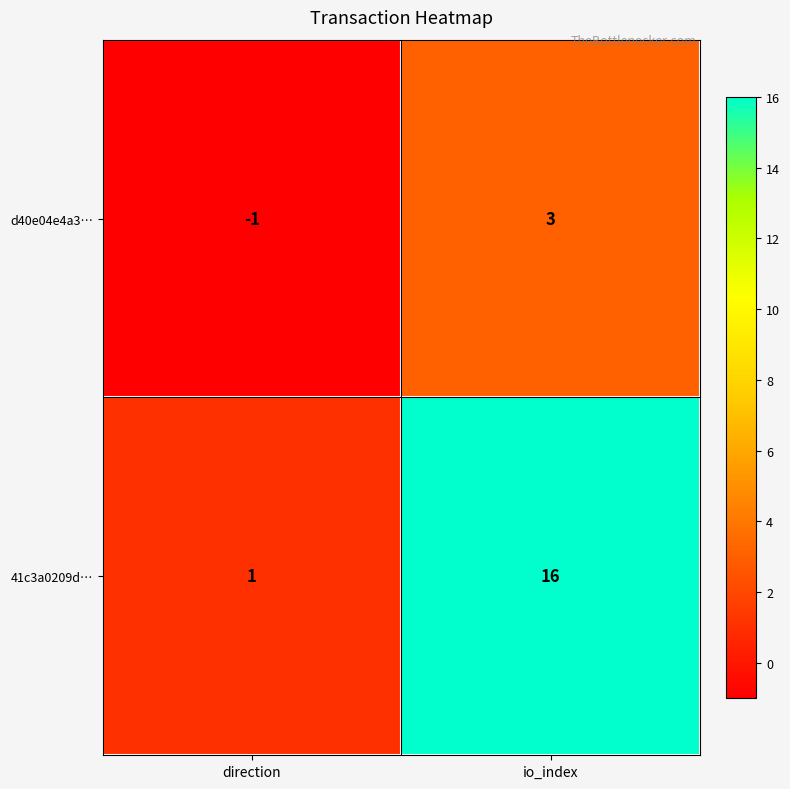

What is the total value across all series at io_index?

19